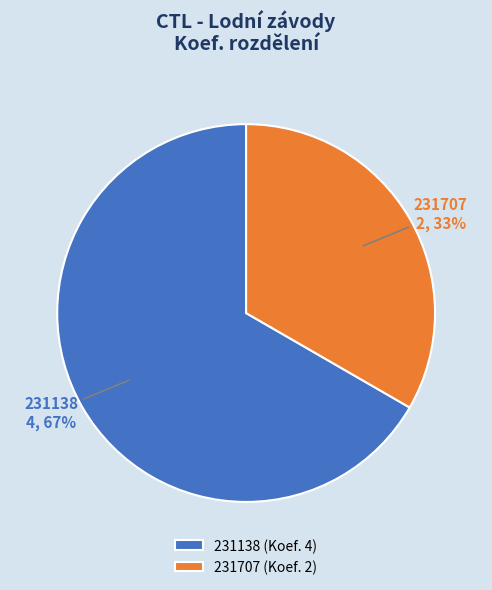

Which has a higher value, 231707 or 231138?

231138